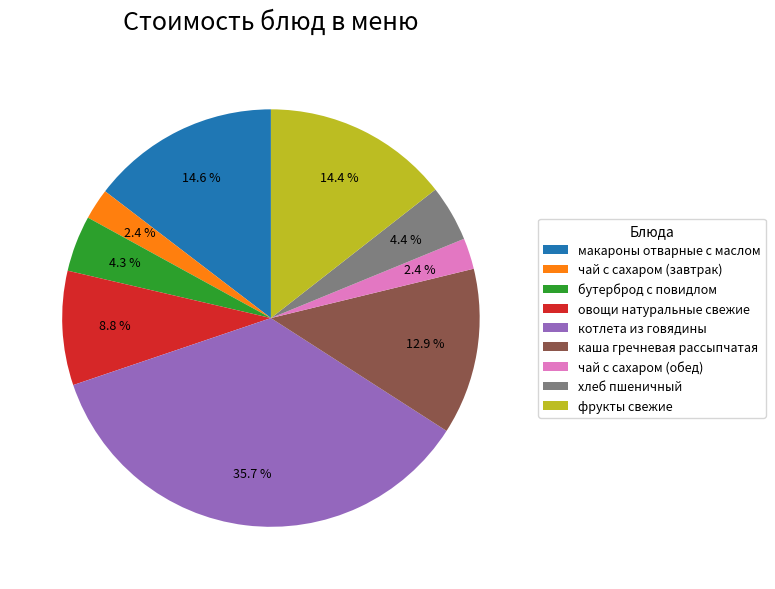

To the nearest percent, what percentage of the pie is фрукты свежие?

14%